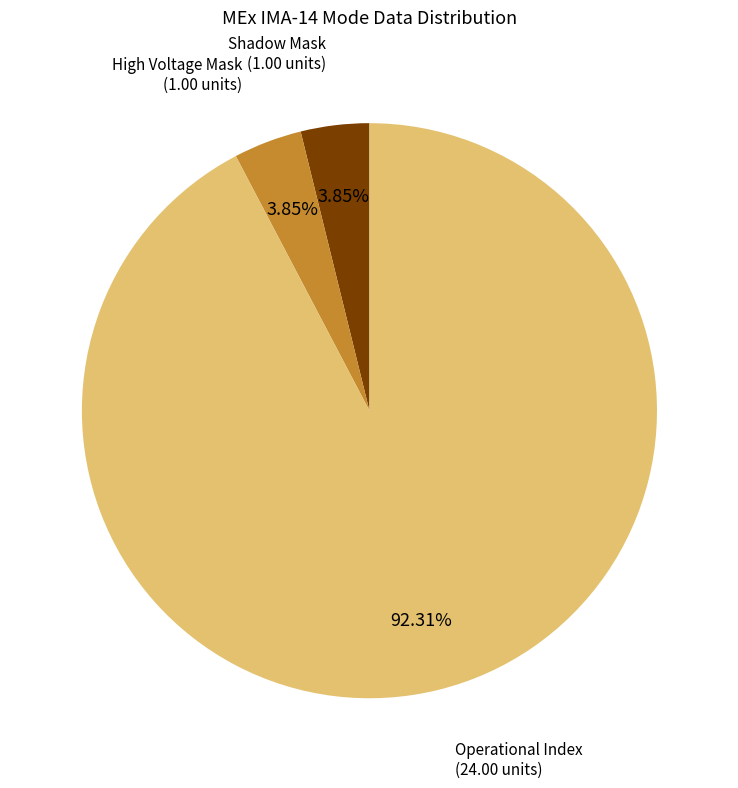

To the nearest percent, what is the difference between the largest and smallest slice percentages?

88%